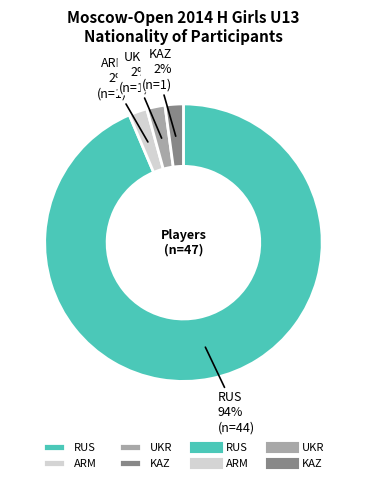

Which slice is the largest?

RUS